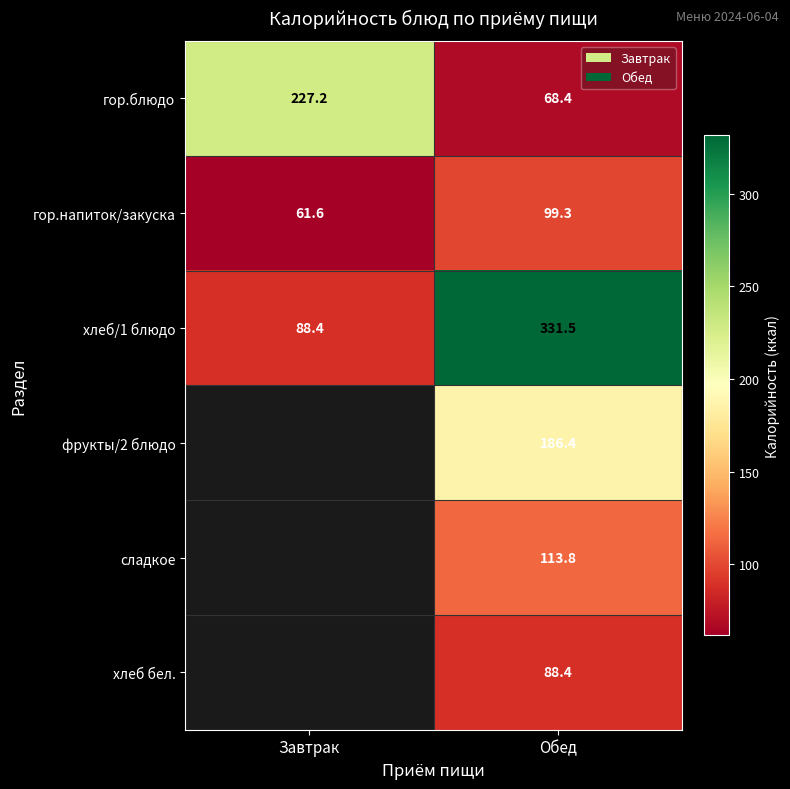

Read the гор.блюдо value at Завтрак.

227.2